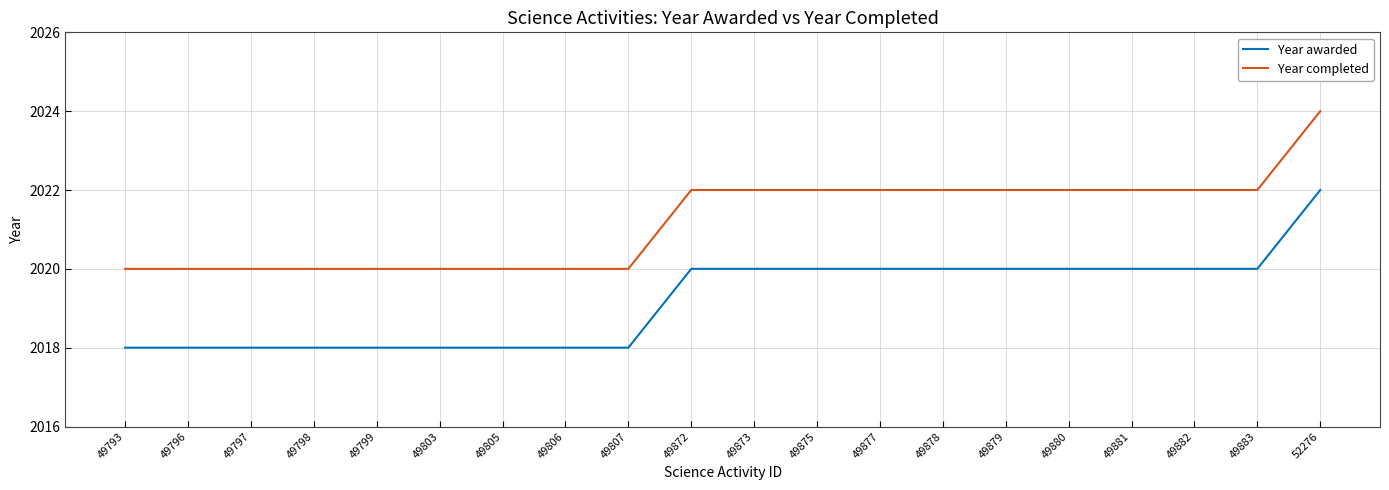

At 49875, list the series in order from largest to smallest.

Year completed, Year awarded